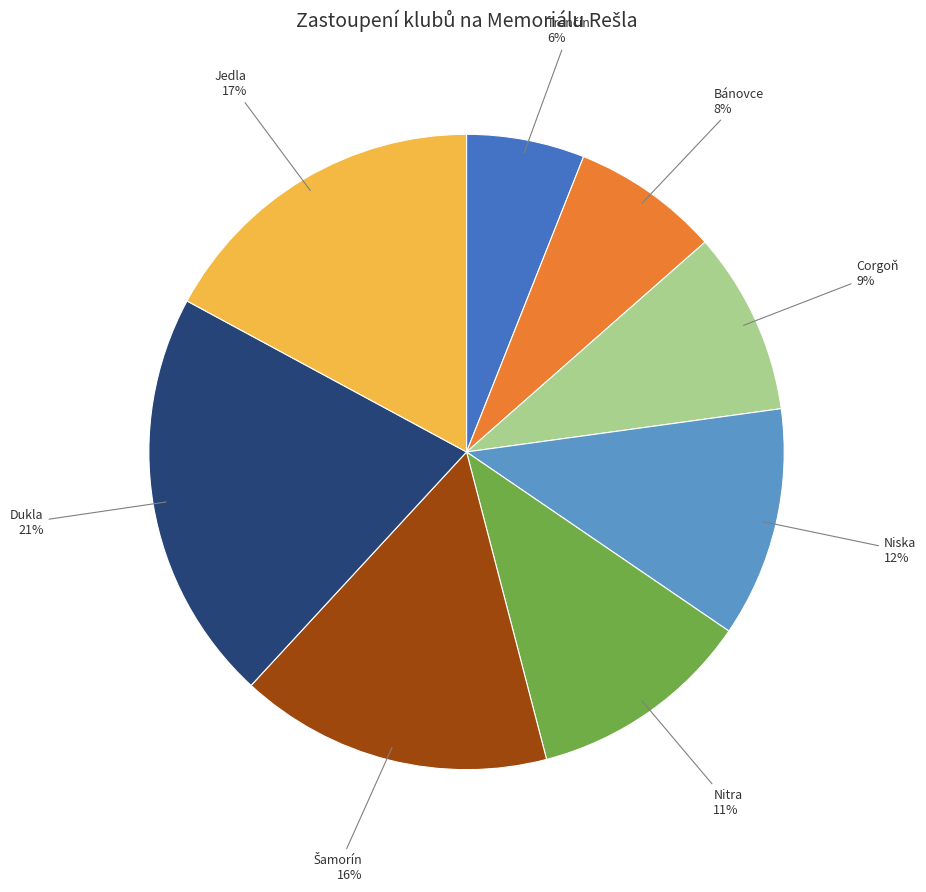

Count the number of slices in the pie.

8